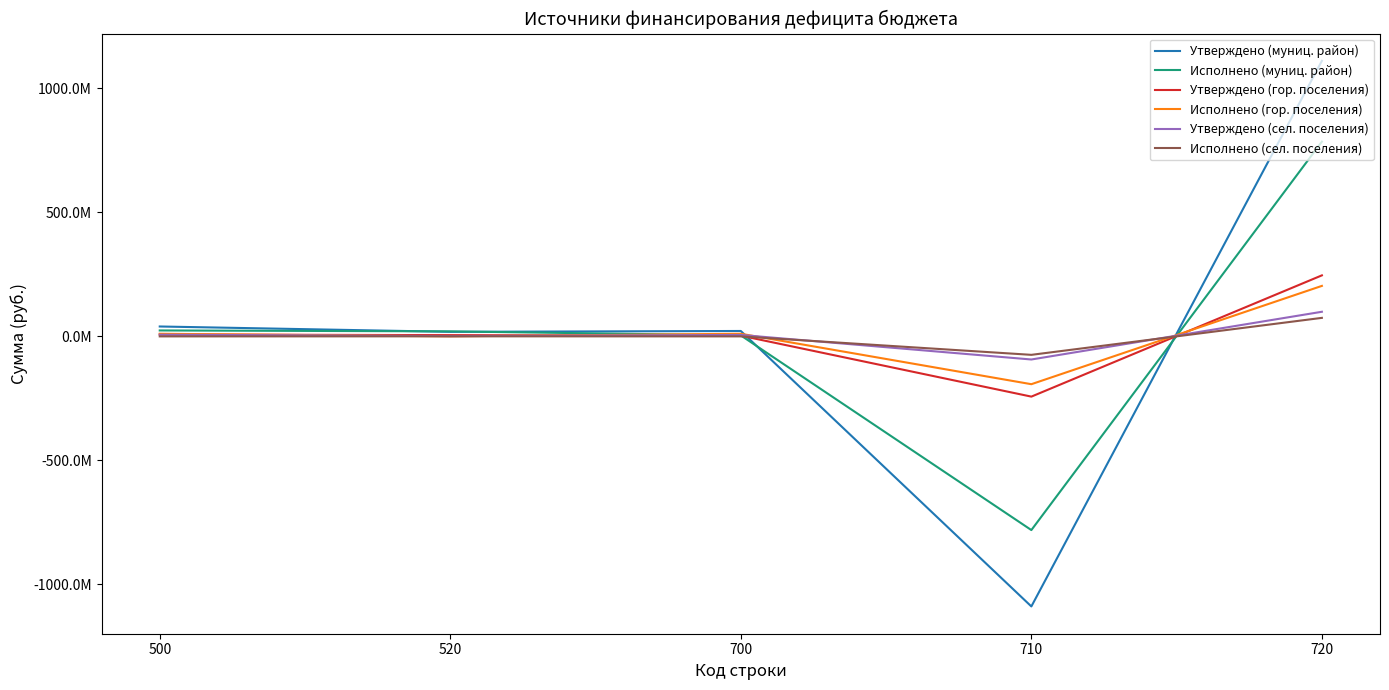

Reading left to right, extract all data points from this chart.

Утверждено (муниц. район): 39677983.7	18122170.7	21555813.0	-1089627308.3	1111183121.3
Исполнено (муниц. район): 23682970.9	20000000.0	3682970.9	-781547045.5	785230016.4
Утверждено (гор. поселения): 7450478.3	4762401.8	2688076.5	-243221111.4	245909187.9
Исполнено (гор. поселения): 10353260.9	0.0	10353260.9	-193102201.5	203455462.4
Утверждено (сел. поселения): 6592223.3	987269.8	5604953.6	-93465108.8	99070062.4
Исполнено (сел. поселения): -232352.2	0.0	-232352.2	-74692257.7	74459905.5